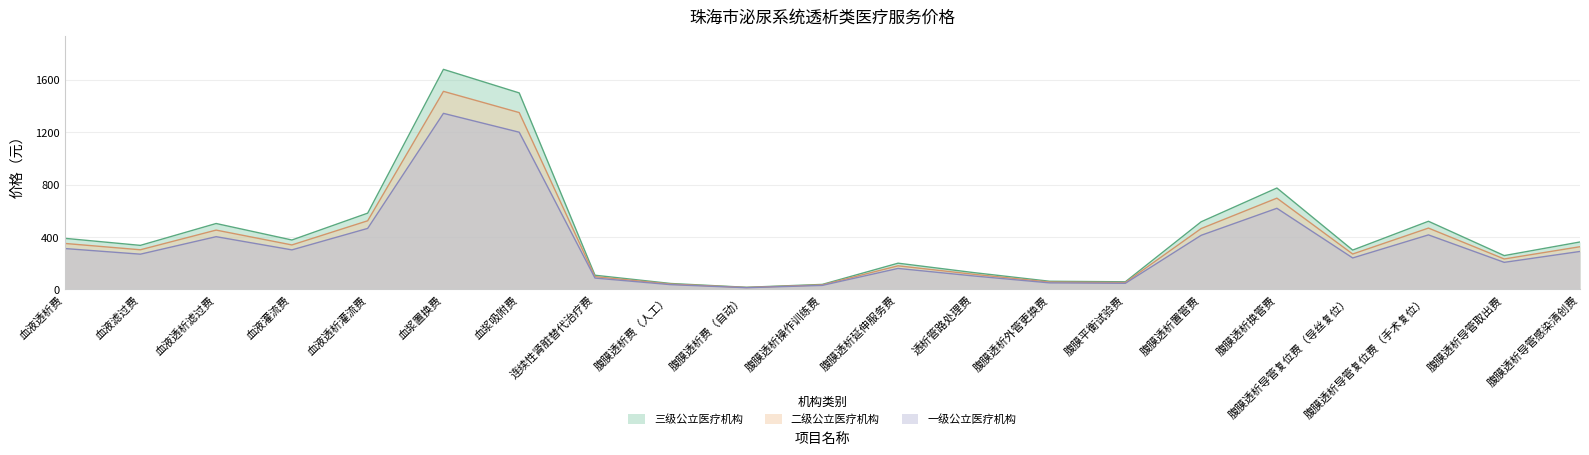

What is the value of the 二级公立医疗机构 point at the 12th from the left?

180.0